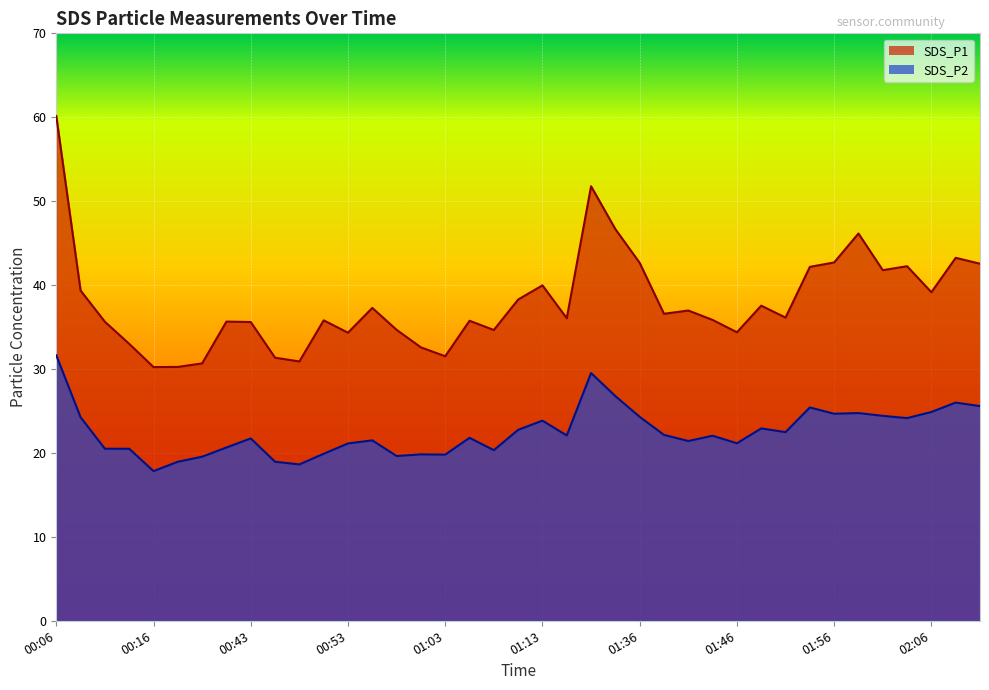

What is the total value across all series at 01:10?

61.0